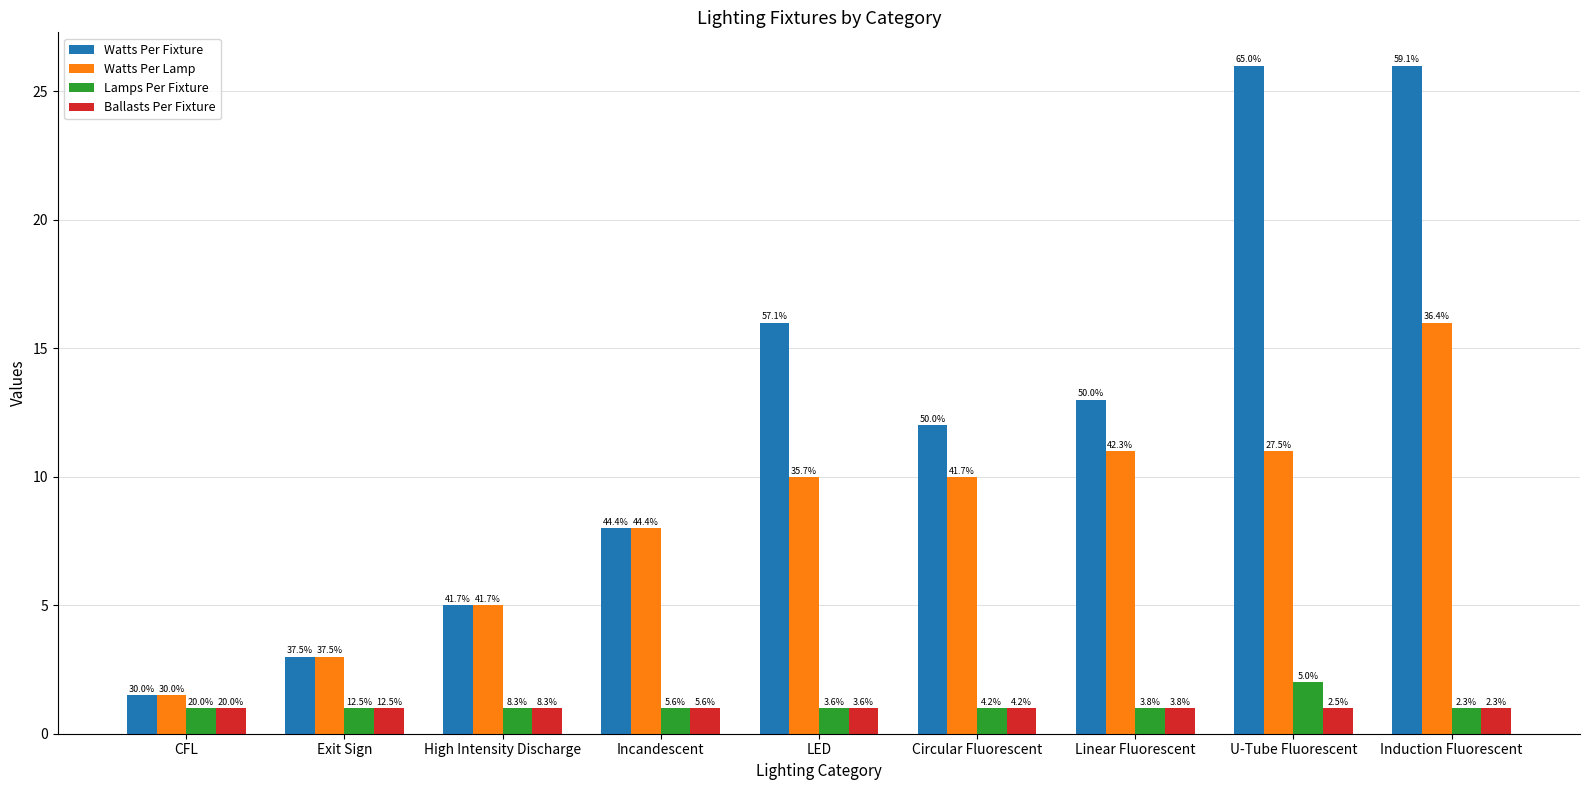

How many bars are there in total?

36